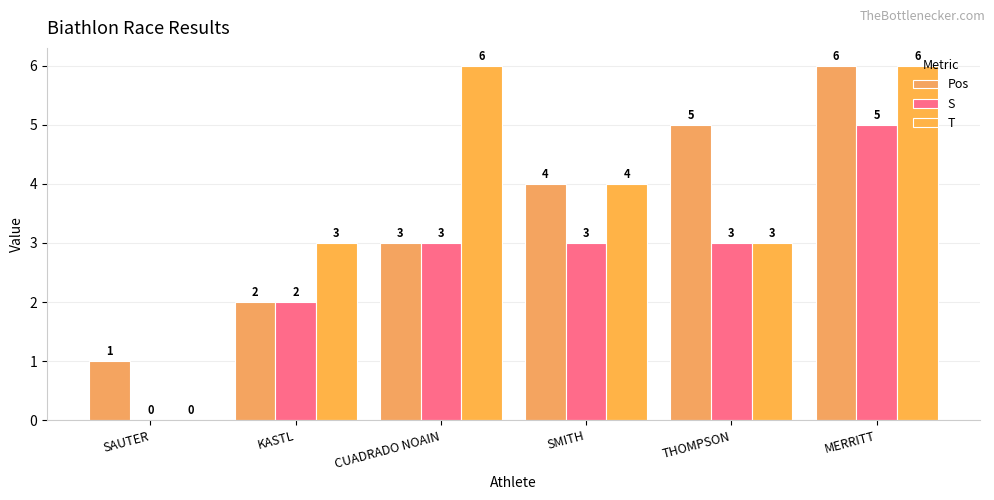

At SMITH, list the series in order from smallest to largest.

S, Pos, T